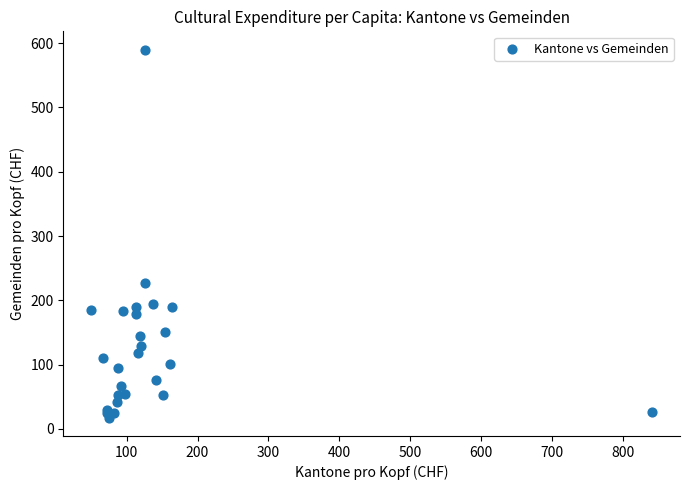

What Y value in the scatter plot is closest to 303?

227.5